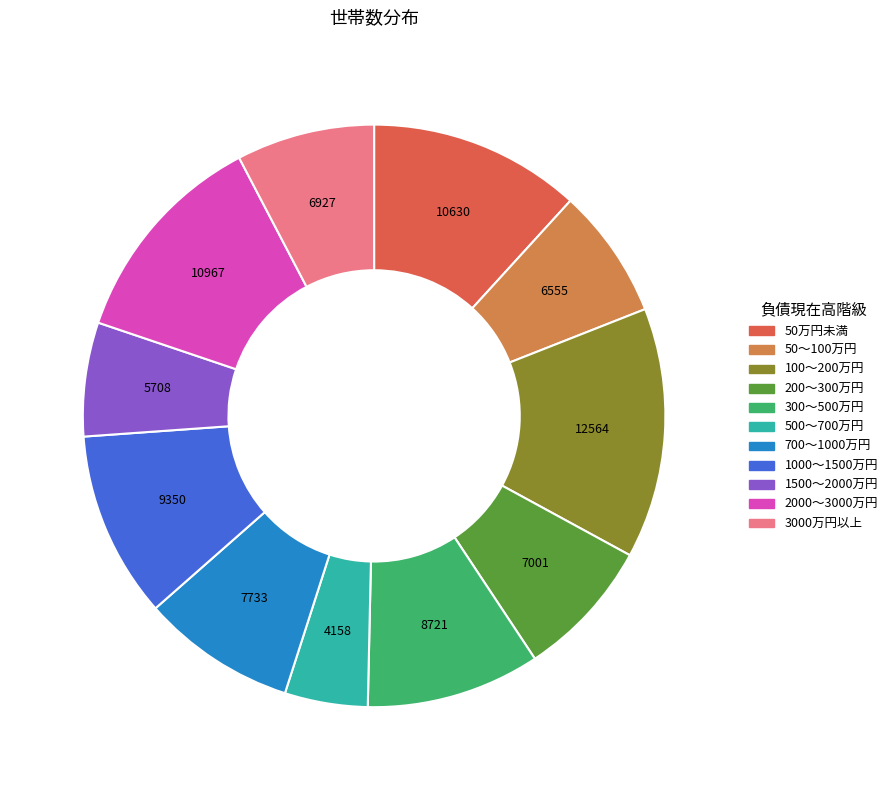

Which slice is the smallest?

500～700万円